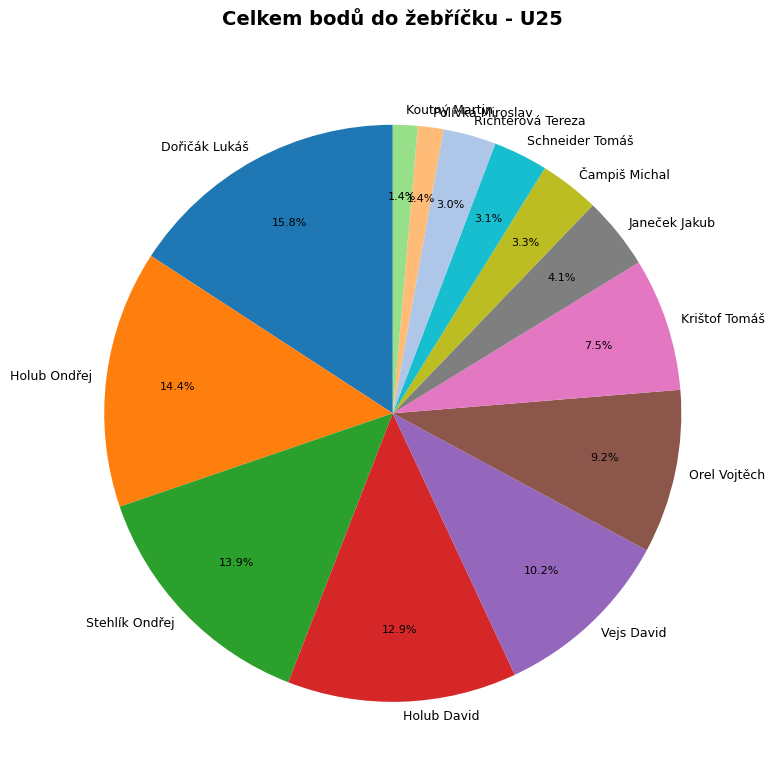

To the nearest percent, what is the difference between the Polívka Miroslav and Schneider Tomáš slice percentages?

2%